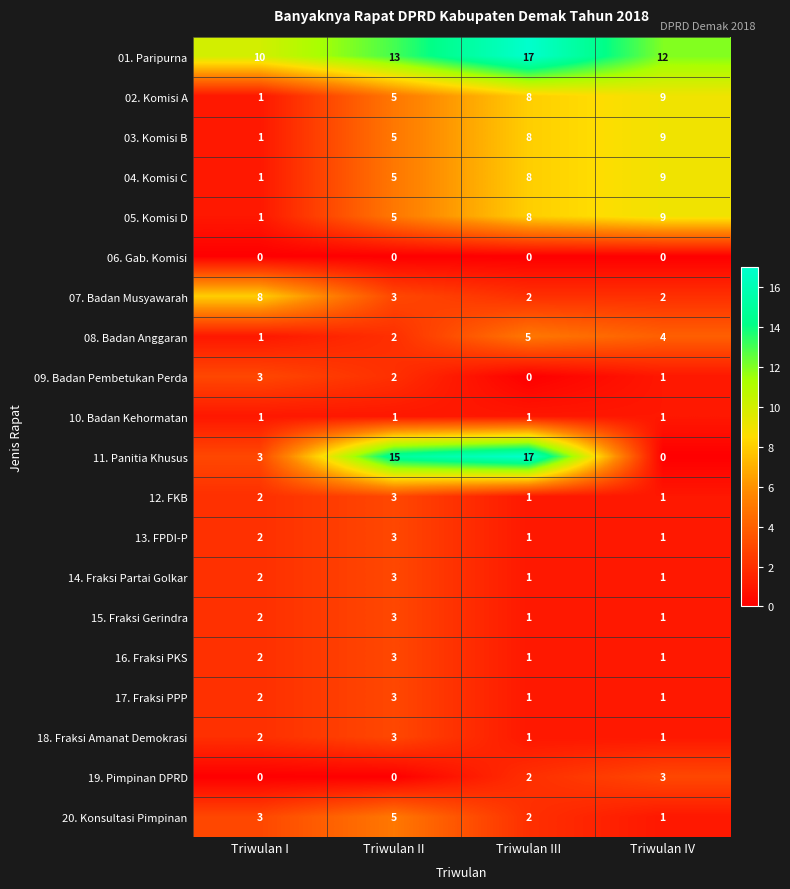

True or false: 13. FPDI-P has a value of 3 at Triwulan II.

True